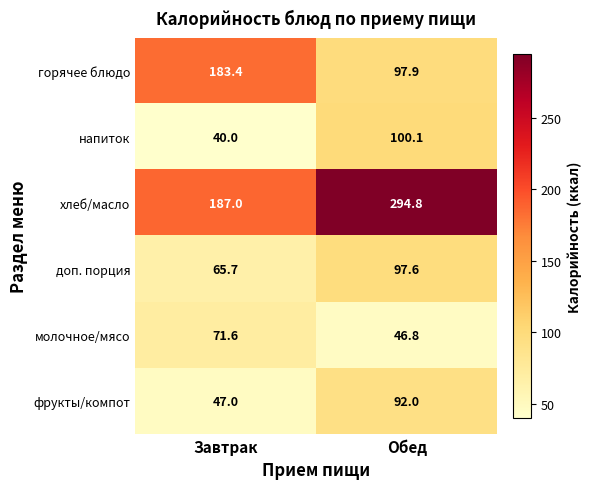

At how many categories does at least one series exceed 55?

2